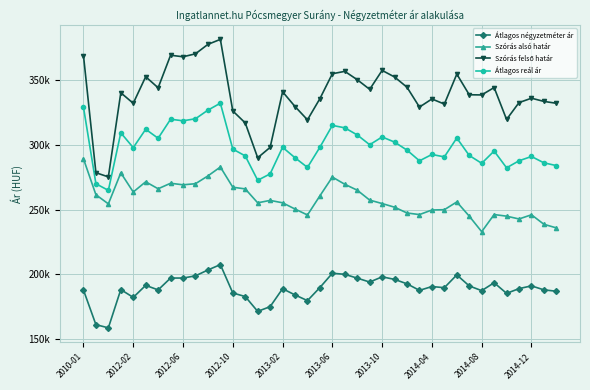

Is this an area chart (filled region under the line)?

No